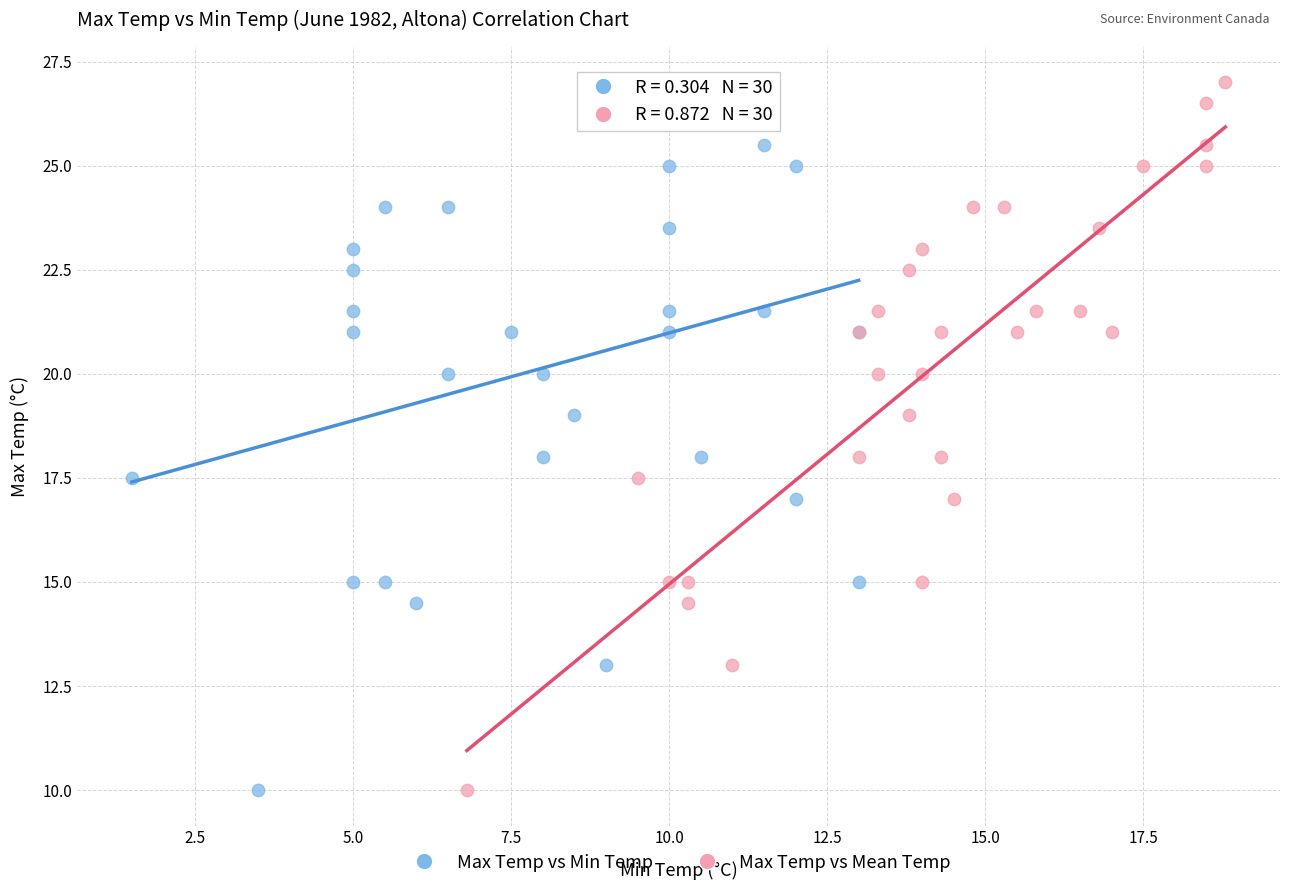

What are all the series names shown in the legend?

Max Temp vs Min Temp, Max Temp vs Mean Temp